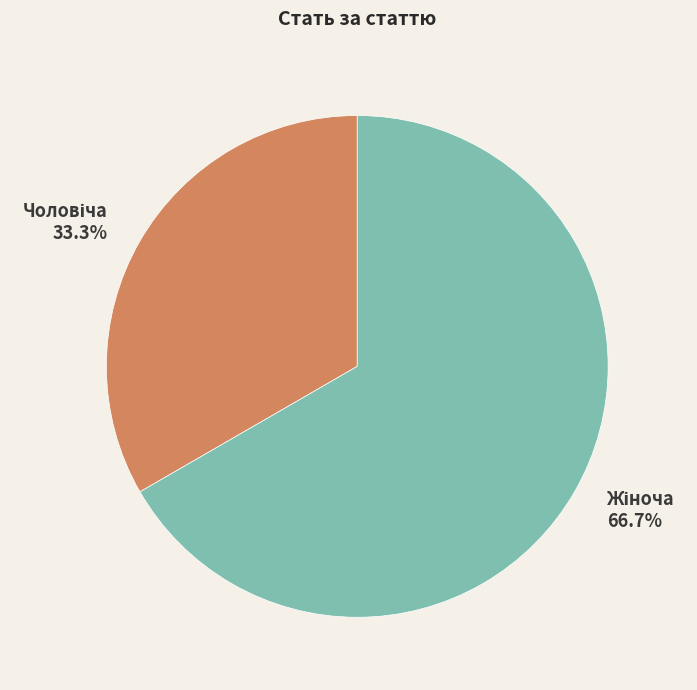

Is there a majority slice in this chart?

Yes